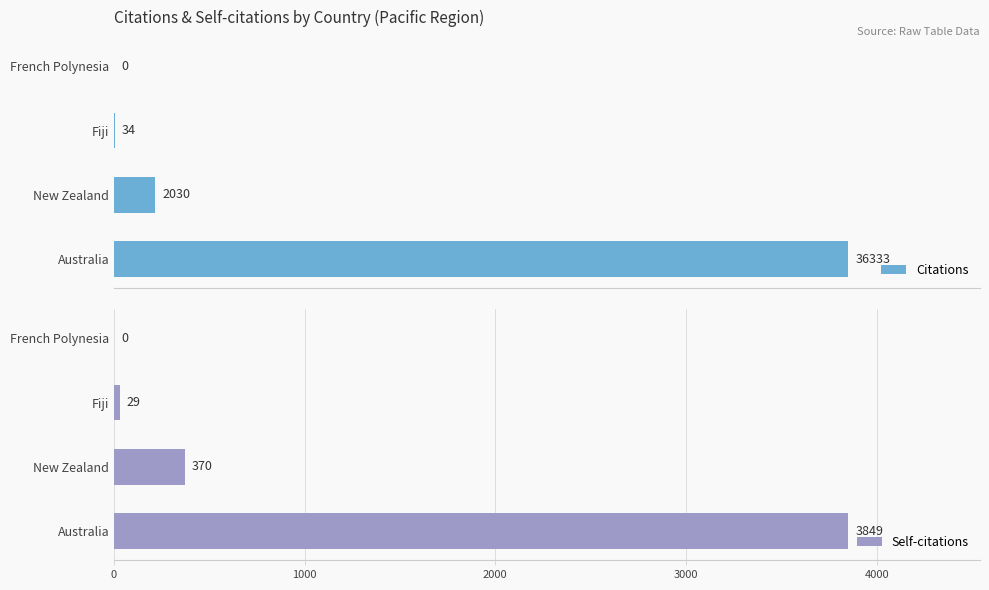

How many distinct data groups are displayed?

2